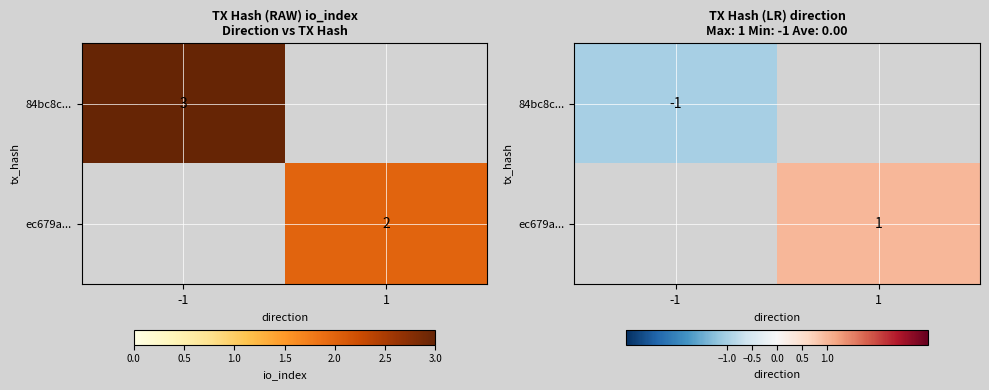

Is it true that ec679a... equals 0 at -1?

True